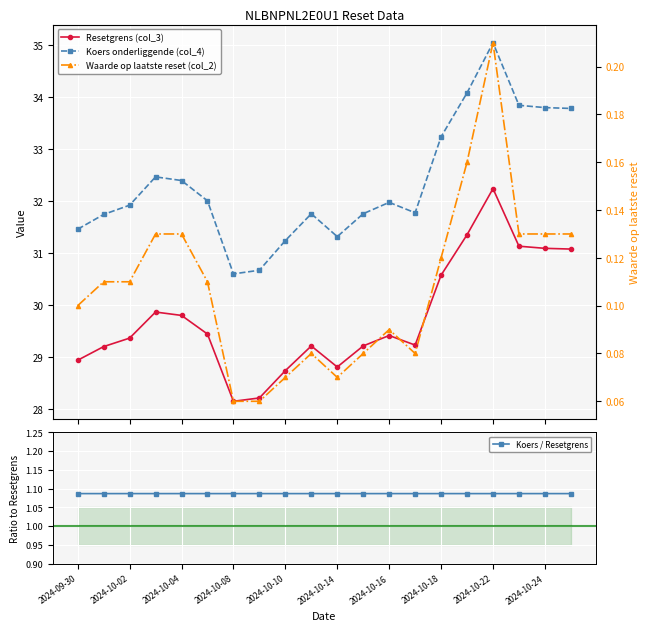

How many Koers / Resetgrens values are between 1 and 2?

20